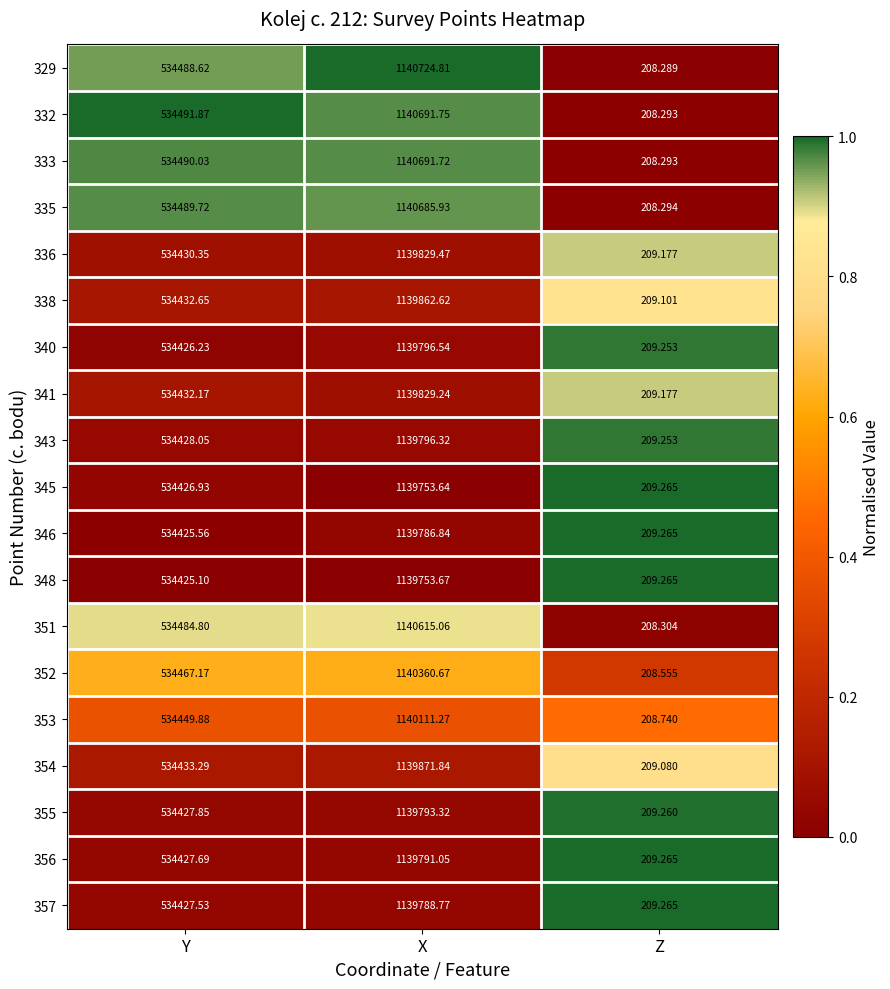

At which category is the sum across all series the highest?

X